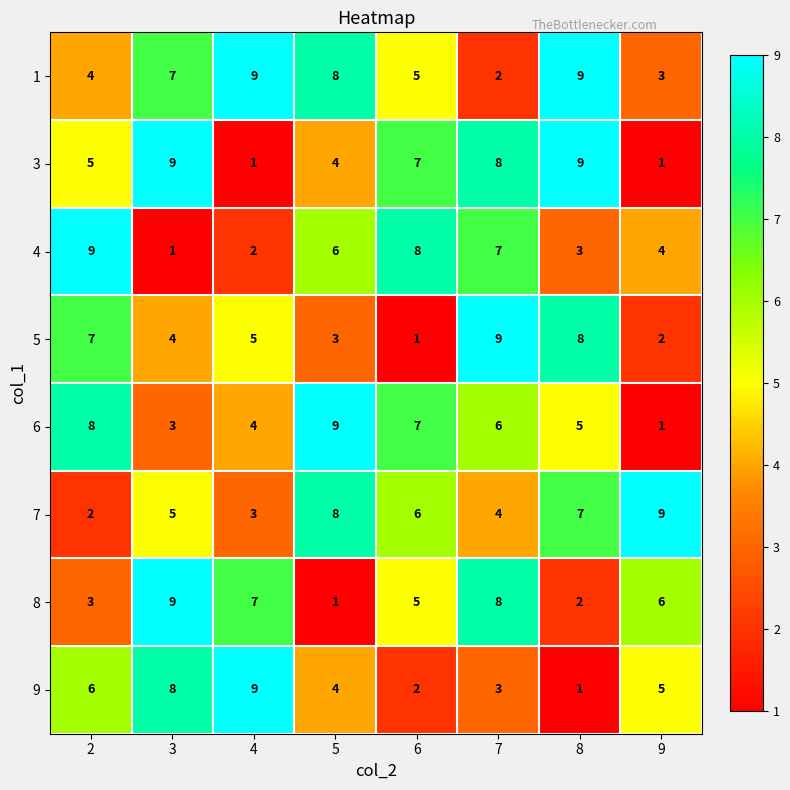

What is the greatest value displayed?

9